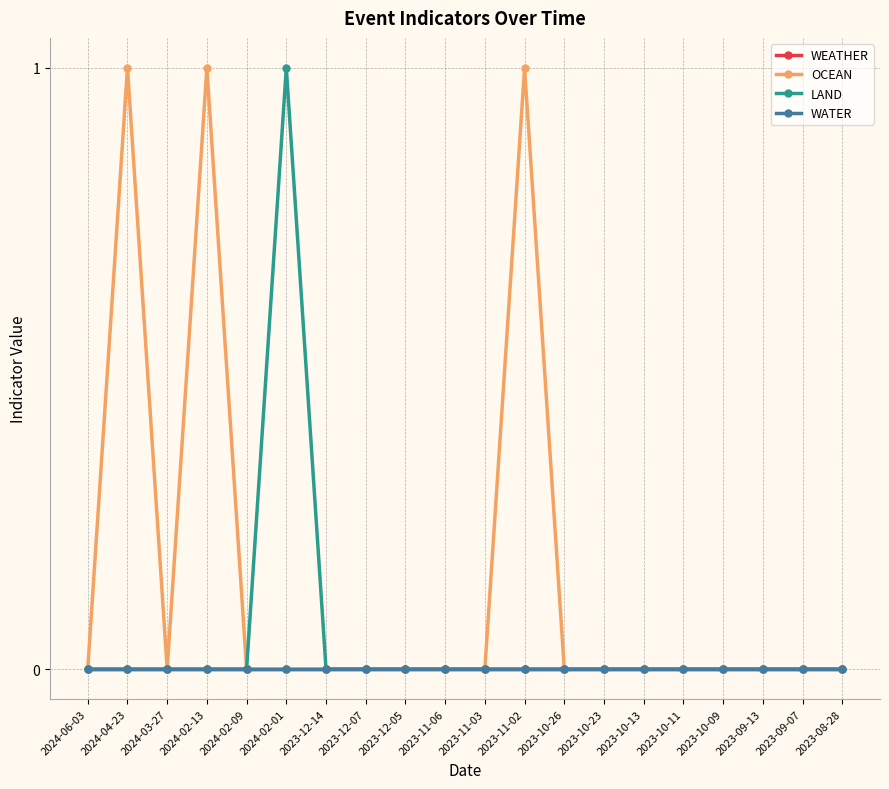

True or false: WATER and OCEAN intersect in this chart.

False